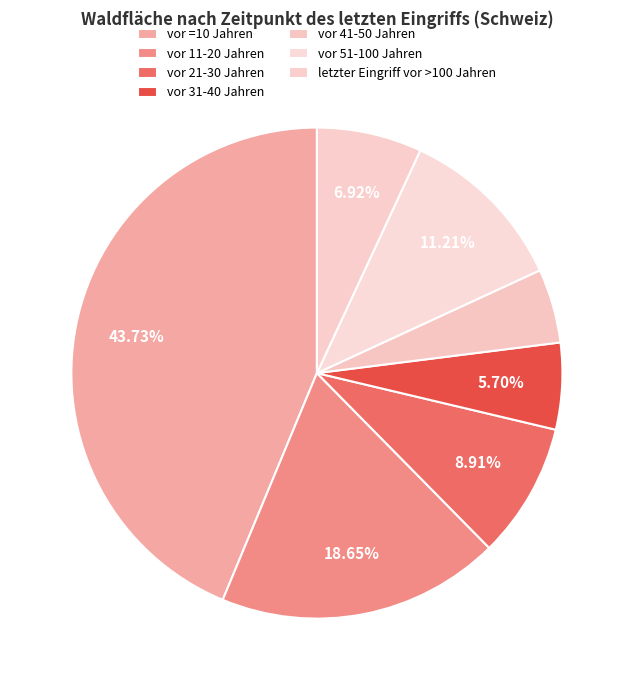

Count the number of slices in the pie.

7